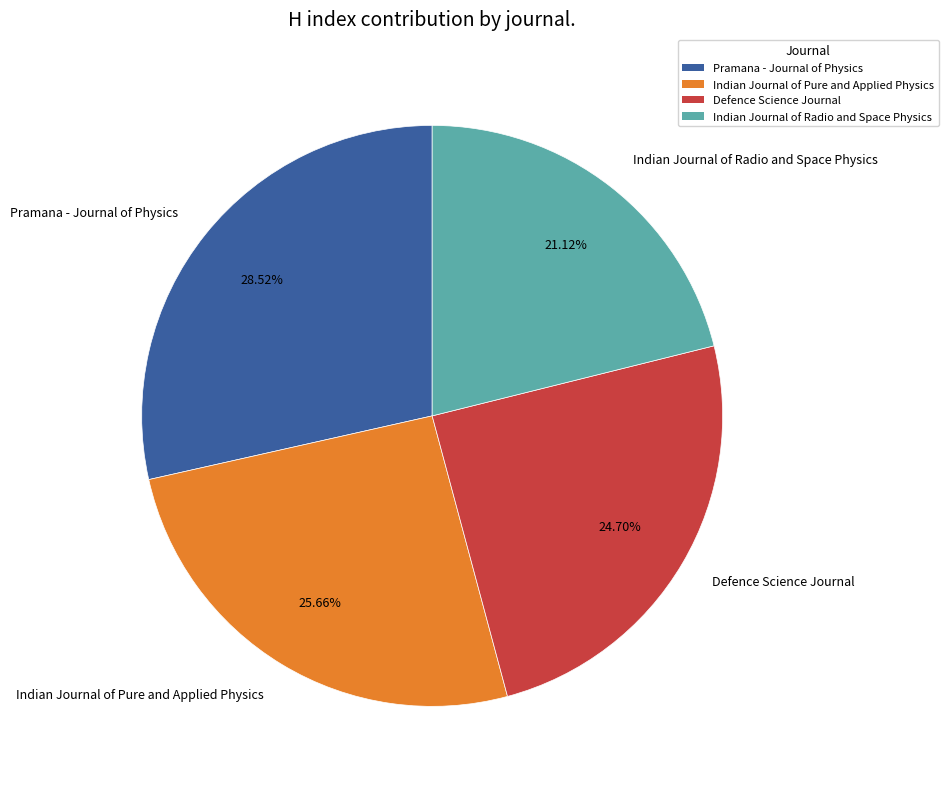

Does Indian Journal of Radio and Space Physics account for over 50% of the chart?

No